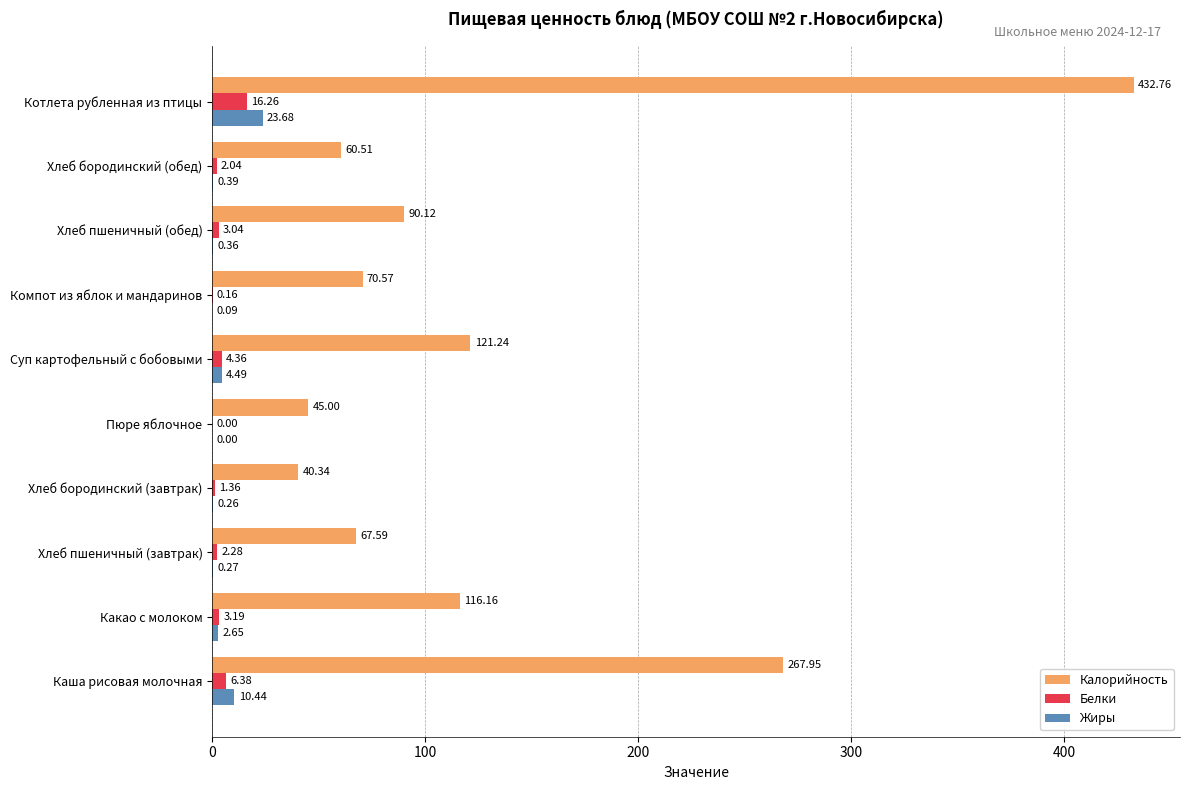

What is the sum of all Белки values?

39.1